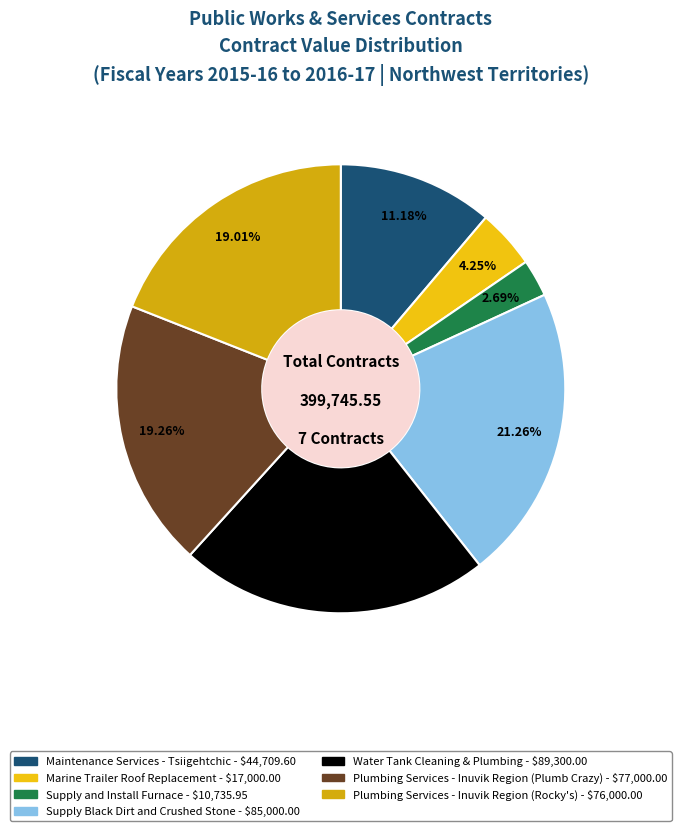

True or false: Marine Trailer Roof Replacement accounts for 13% of the total.

False